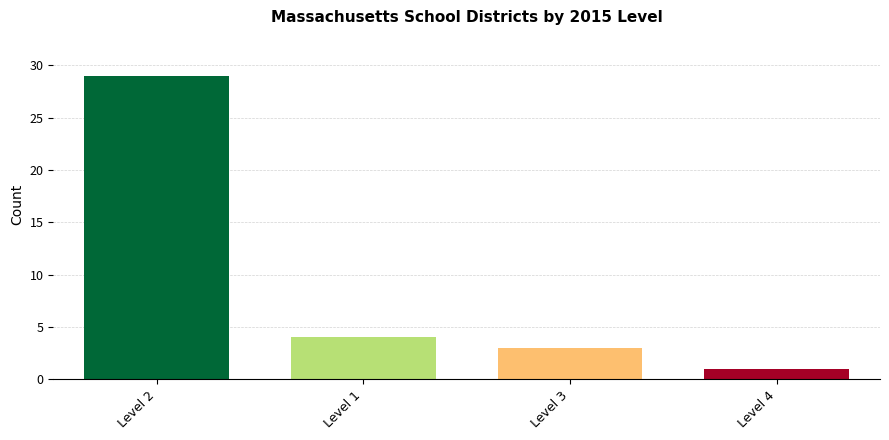

What position from the left is Level 4?

4